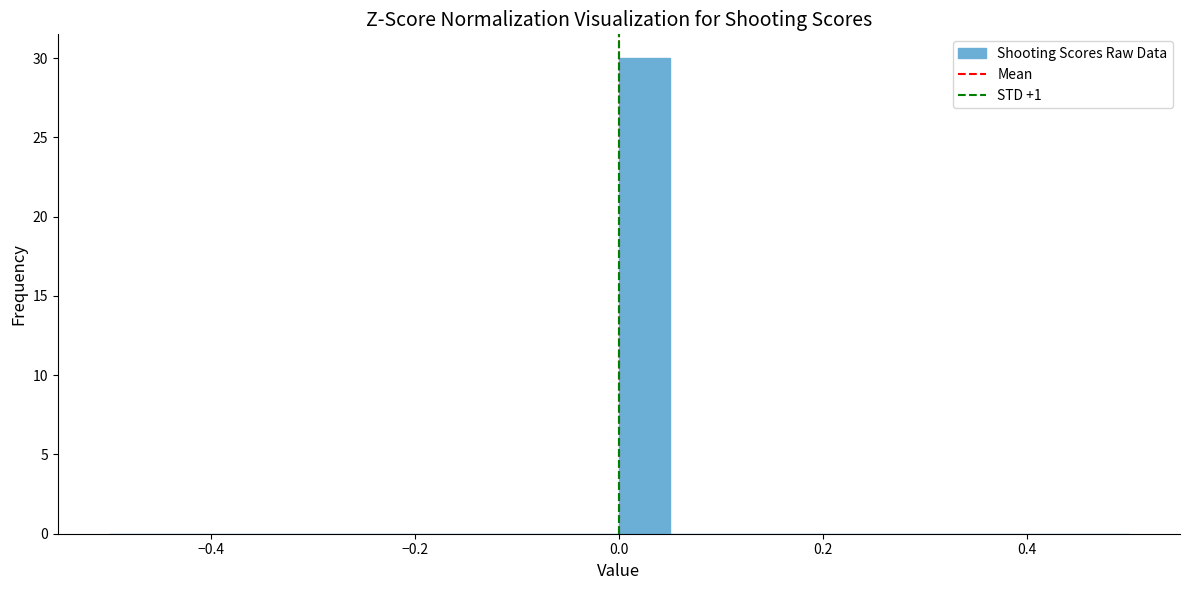

Read against the x-axis, roughly where is the centre of the tallest bar?

0.02